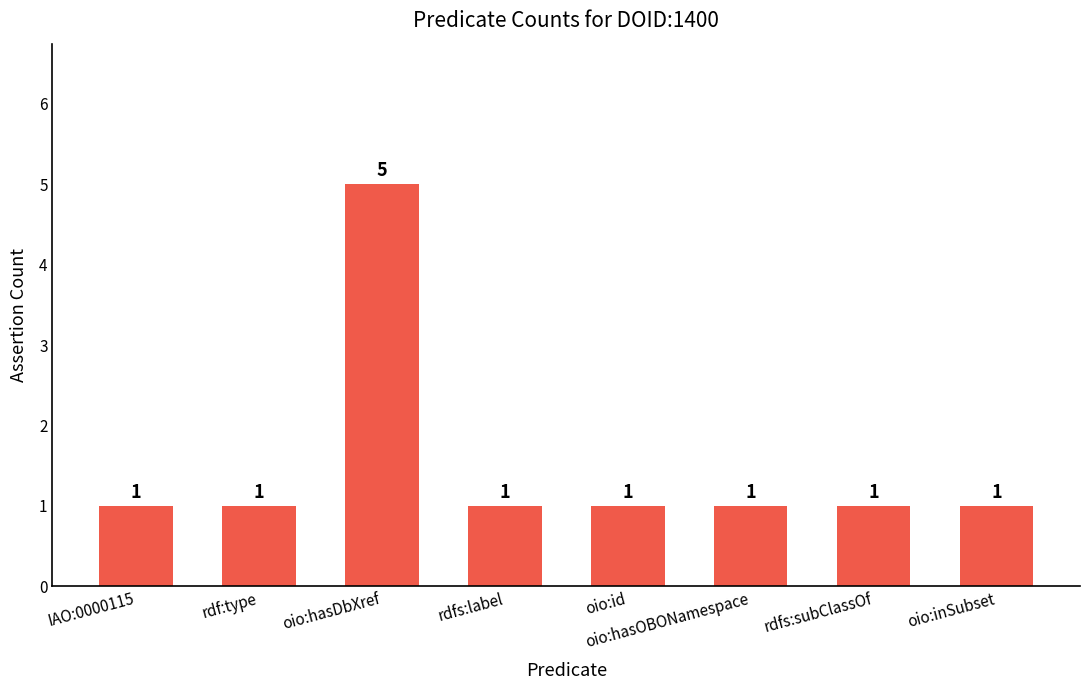

Count the values in the range 1 to 2.

7